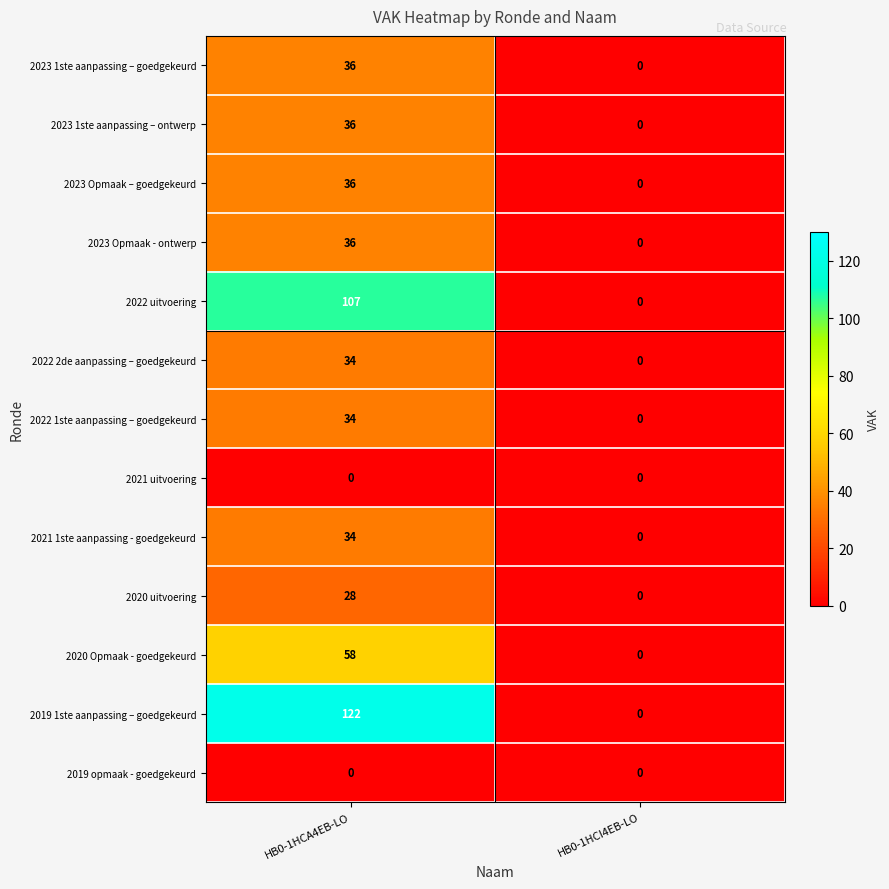

What is the maximum value shown in the chart?

122